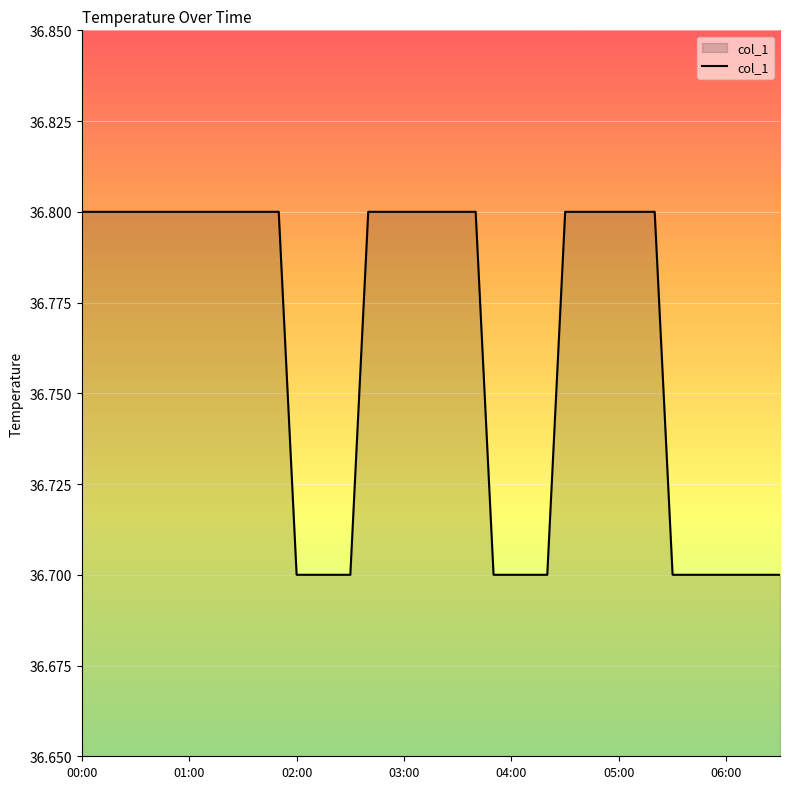

What is the maximum value shown in the chart?

36.8